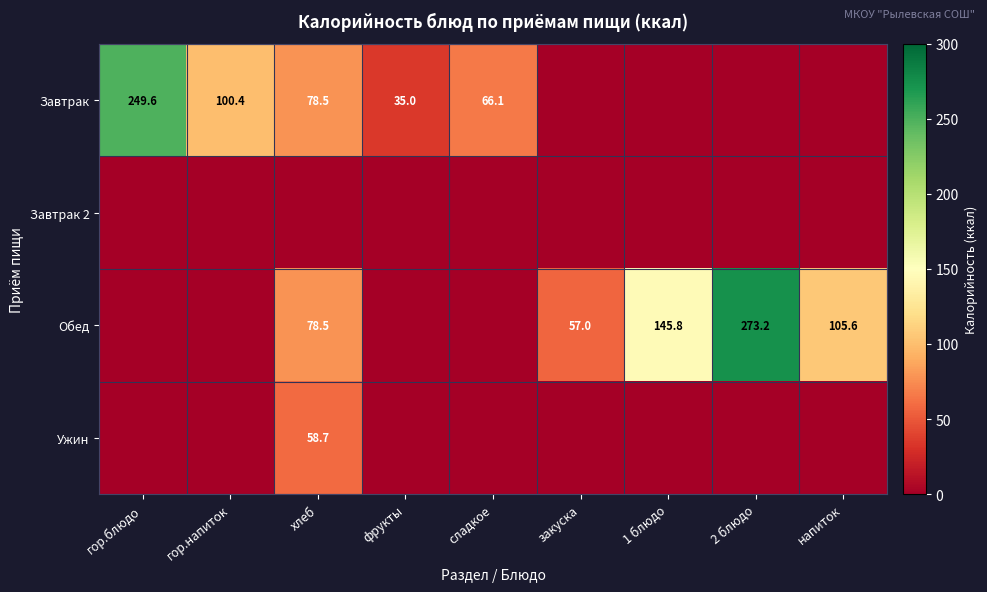

The Завтрак series shows 97.2 at сладкое. True or false?

False